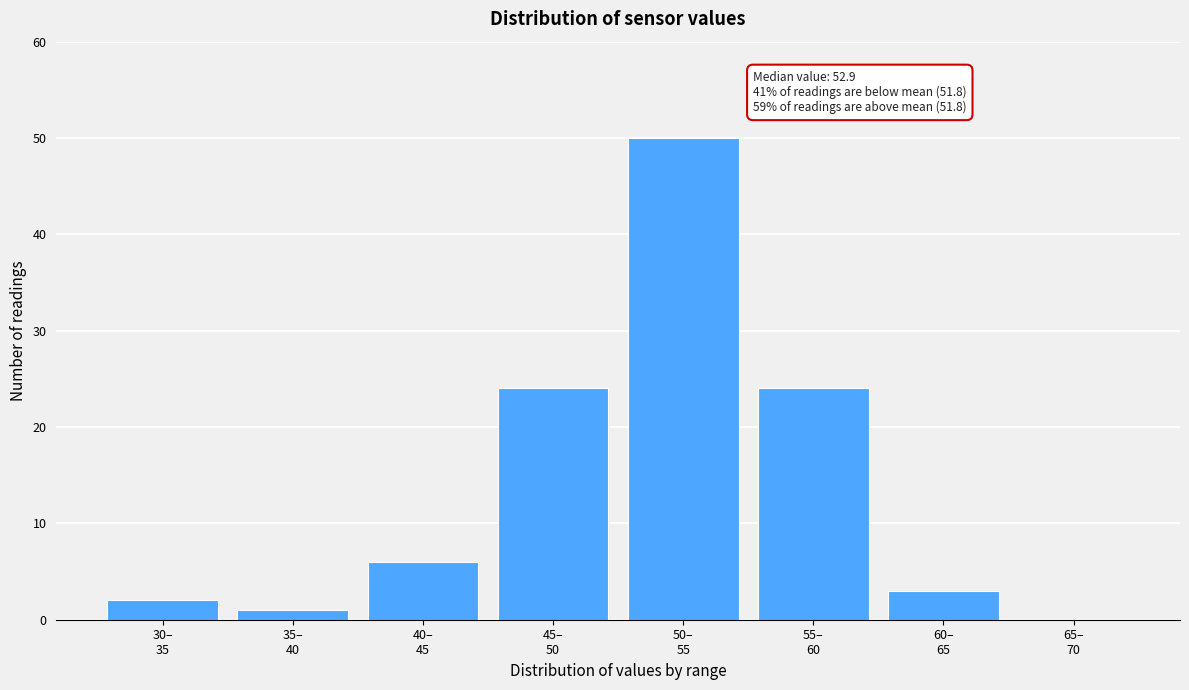

What is the sum of all values?

110